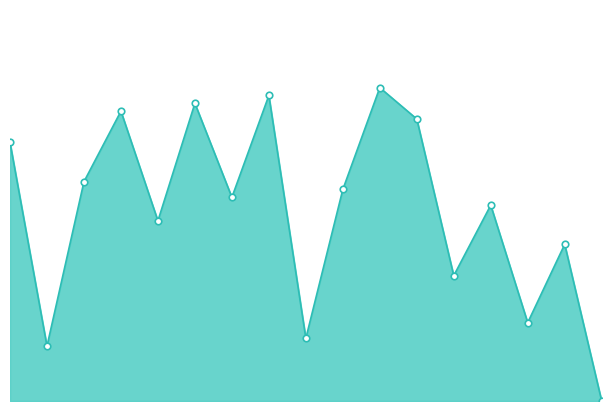

Does the chart have visible grid lines?

No